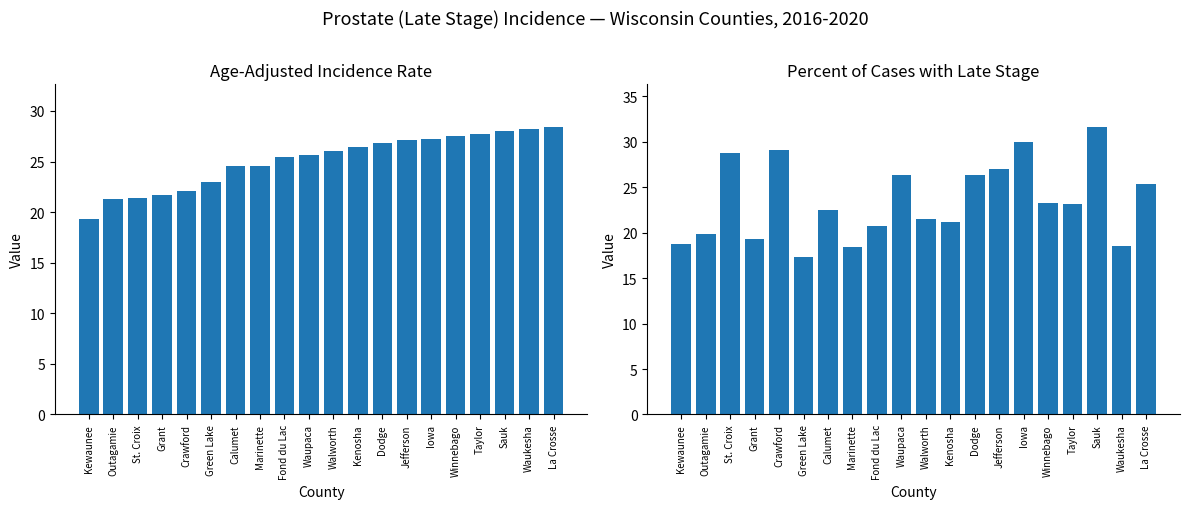

At Walworth, list the series in order from smallest to largest.

Percent of Cases with Late Stage, Age-Adjusted Incidence Rate